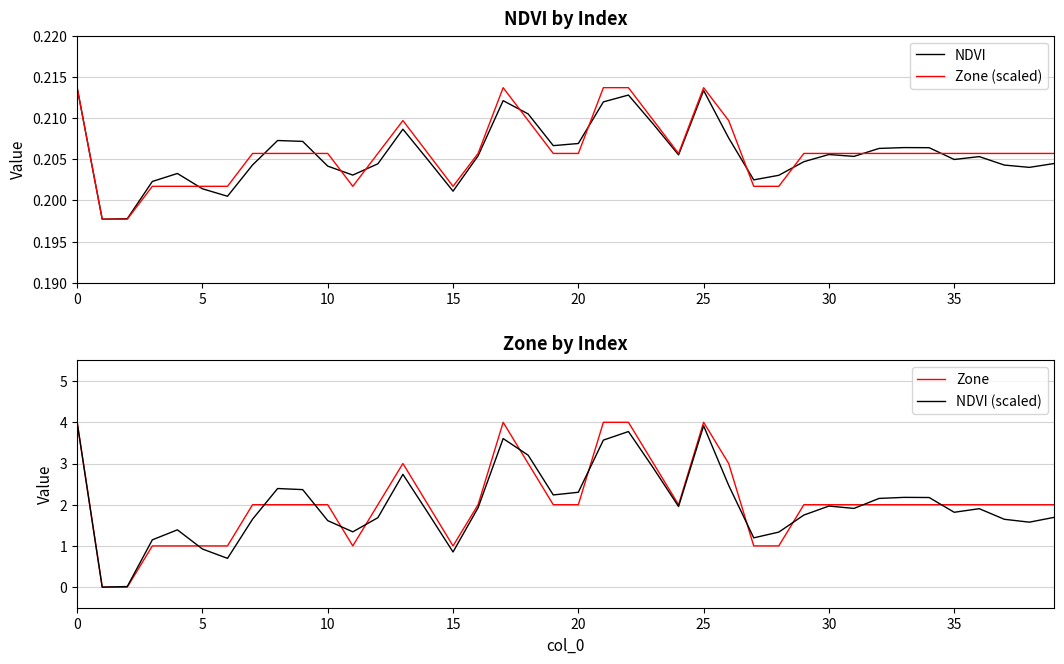

How many data points does each series have?

40